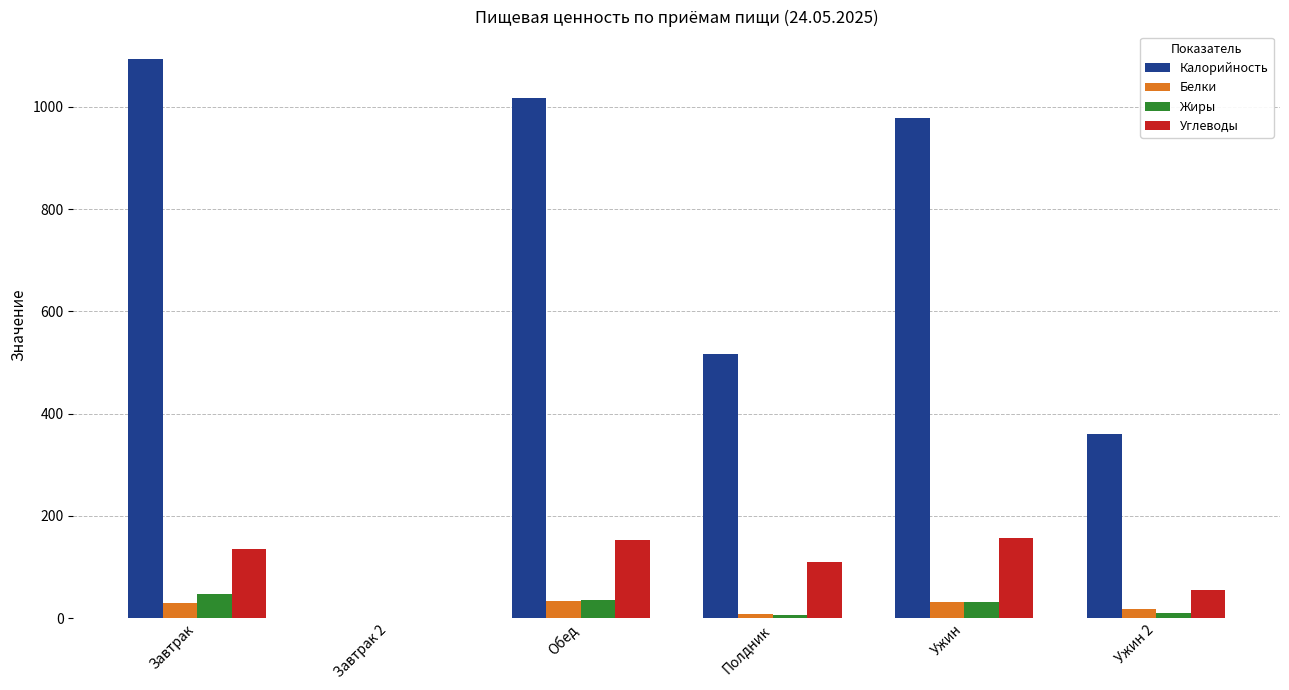

Are the bars horizontal?

No